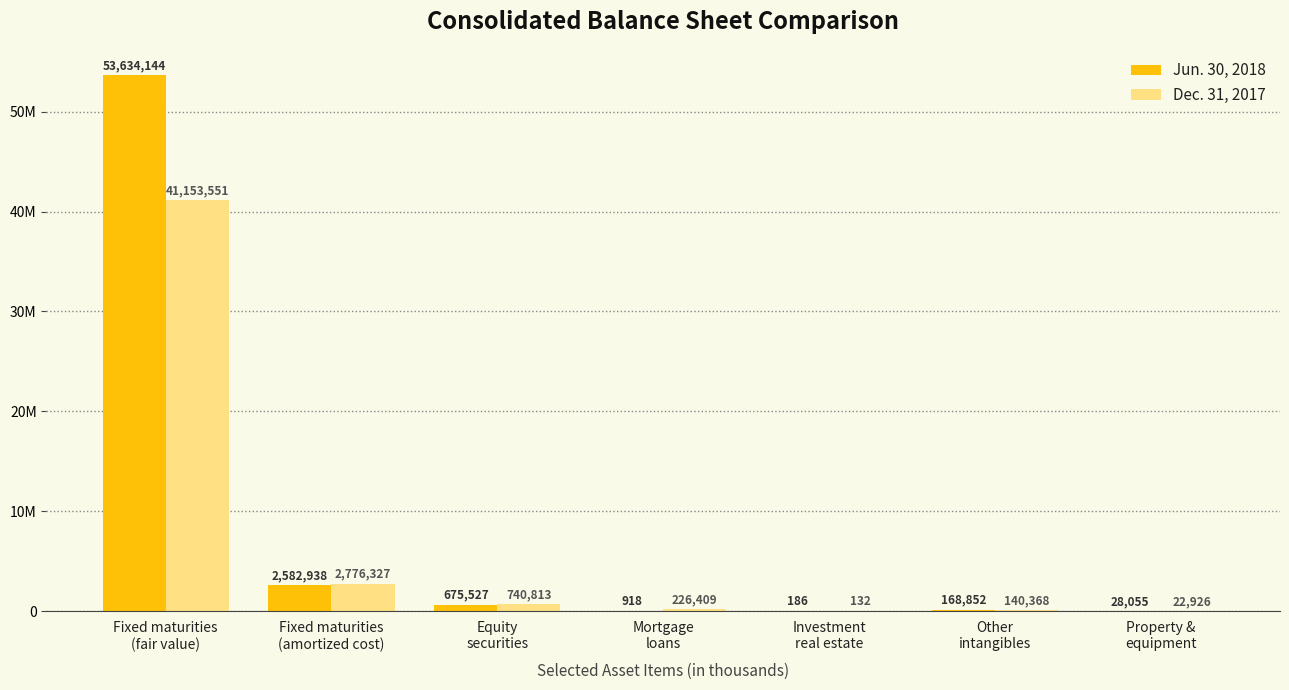

Does the chart contain stacked bars?

No